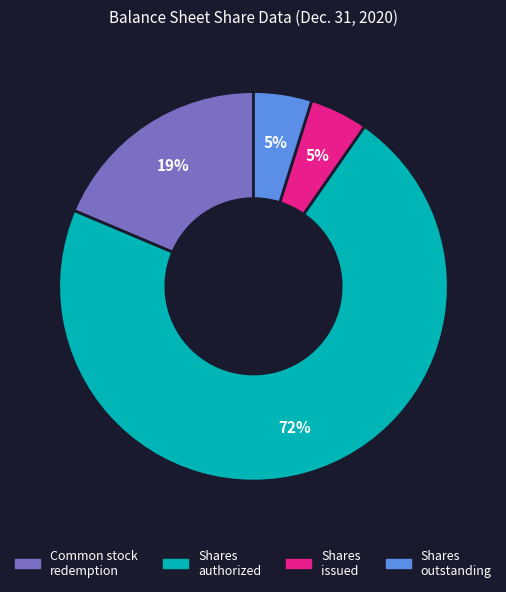

To the nearest percent, what is the average slice percentage?

25%